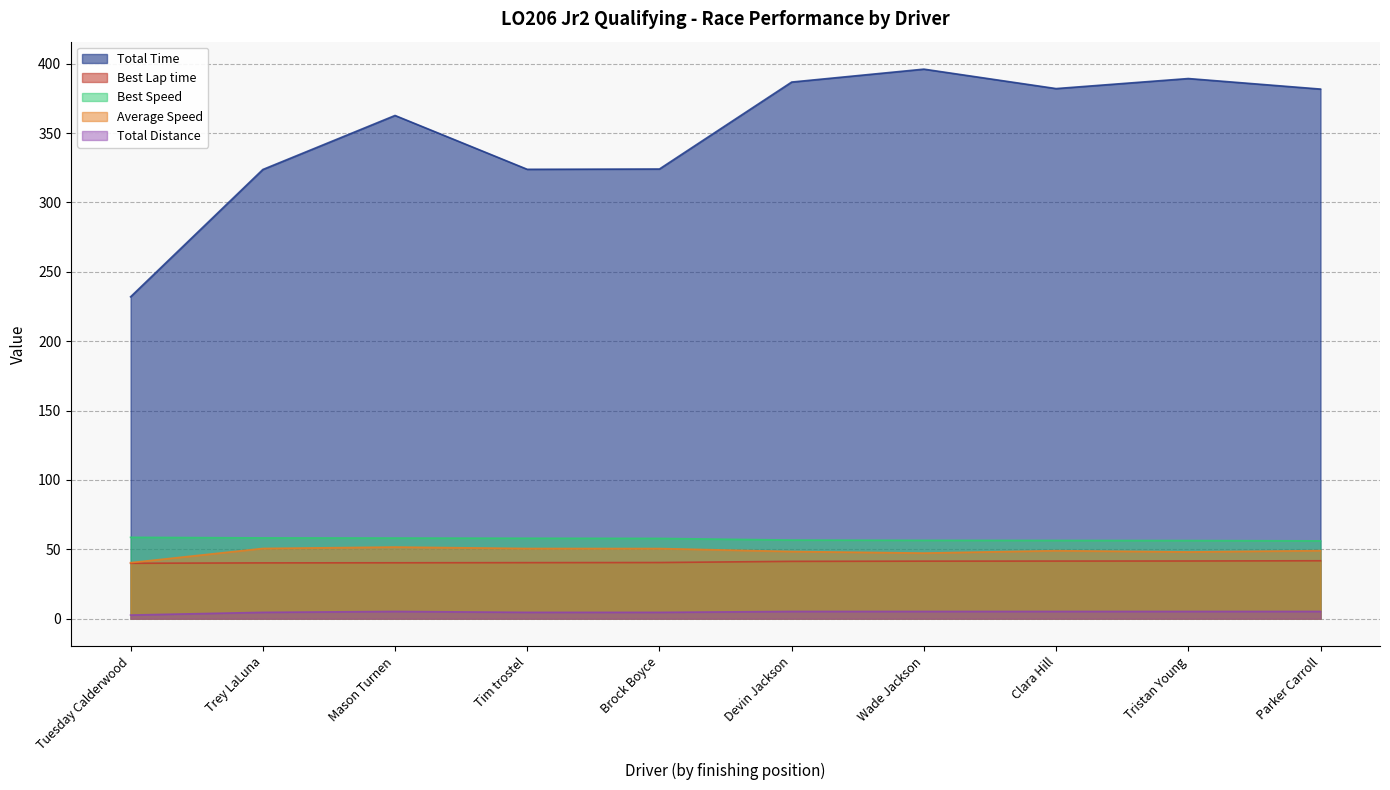

Reading left to right, transcribe all the data shown in this chart.

Total Time: Tuesday Calderwood=232.0	Trey LaLuna=323.7	Mason Turnen=362.7	Tim trostel=323.9	Brock Boyce=324.1	Devin Jackson=386.8	Wade Jackson=396.1	Clara Hill=382.0	Tristan Young=389.3	Parker Carroll=381.7
Best Lap time: Tuesday Calderwood=39.9	Trey LaLuna=40.2	Mason Turnen=40.3	Tim trostel=40.4	Brock Boyce=40.5	Devin Jackson=41.3	Wade Jackson=41.5	Clara Hill=41.5	Tristan Young=41.6	Parker Carroll=41.7
Best Speed: Tuesday Calderwood=58.6	Trey LaLuna=58.2	Mason Turnen=58.1	Tim trostel=58.0	Brock Boyce=57.8	Devin Jackson=56.7	Wade Jackson=56.5	Clara Hill=56.4	Tristan Young=56.3	Parker Carroll=56.1
Average Speed: Tuesday Calderwood=40.3	Trey LaLuna=50.6	Mason Turnen=51.6	Tim trostel=50.6	Brock Boyce=50.5	Devin Jackson=48.4	Wade Jackson=47.3	Clara Hill=49.0	Tristan Young=48.1	Parker Carroll=49.0
Total Distance: Tuesday Calderwood=2.6	Trey LaLuna=4.5	Mason Turnen=5.2	Tim trostel=4.5	Brock Boyce=4.5	Devin Jackson=5.2	Wade Jackson=5.2	Clara Hill=5.2	Tristan Young=5.2	Parker Carroll=5.2